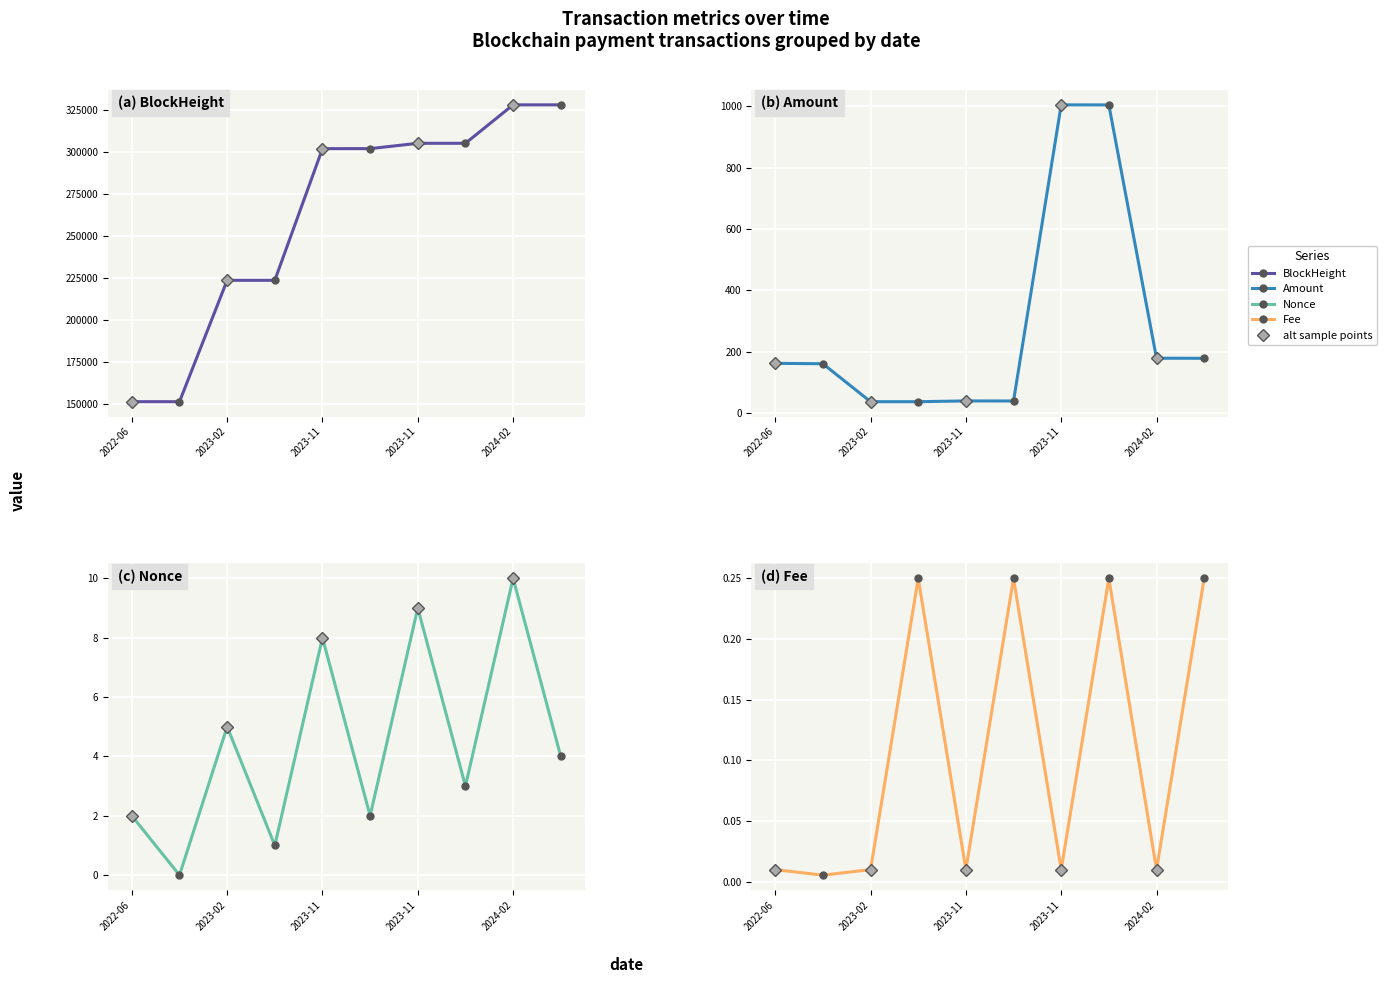

What is the greatest value displayed?

328268.0